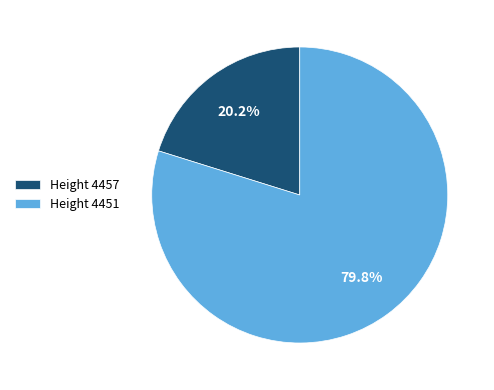

Between Height 4451 and Height 4457, which is larger?

Height 4451